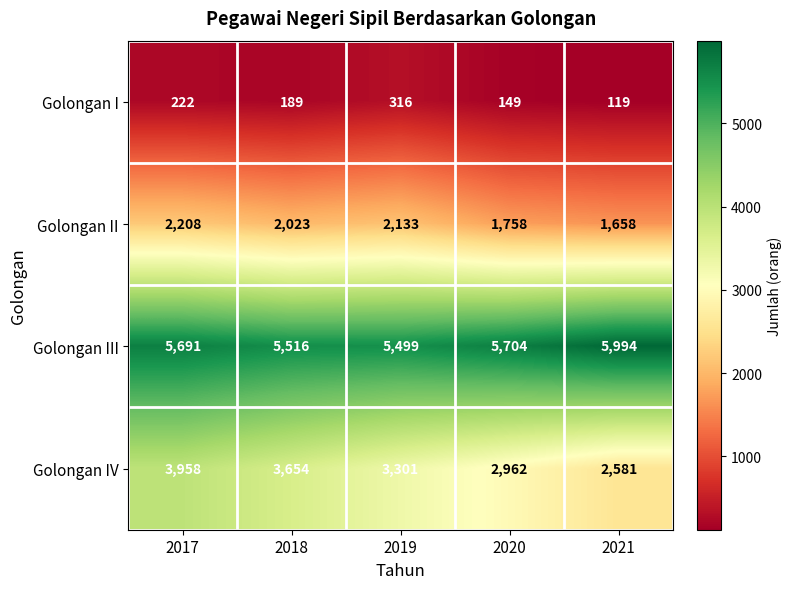

Rank the series by their average value, from lowest to highest.

Golongan I, Golongan II, Golongan IV, Golongan III